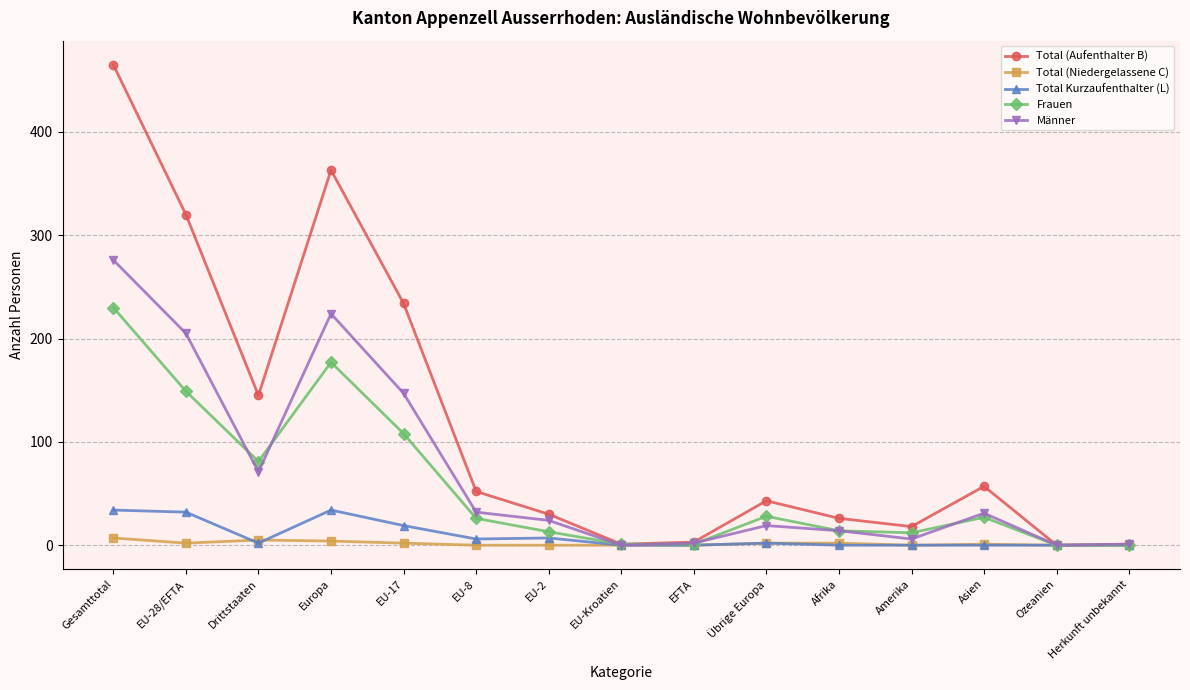

In Männer, how many points are lower than both neighbors (excluding endpoints)?

4